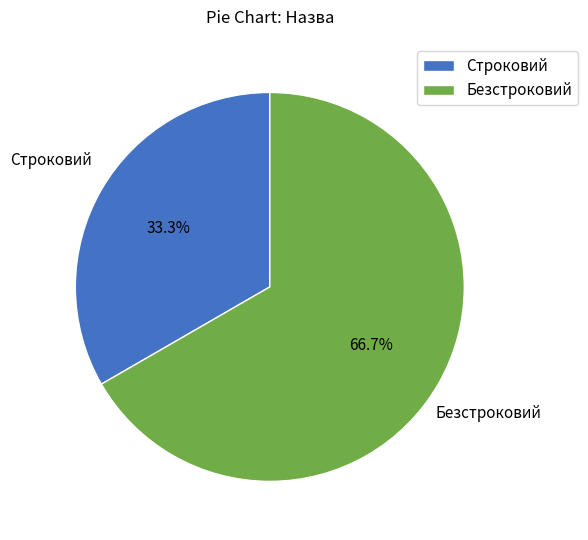

Which category accounts for the majority?

Безстроковий